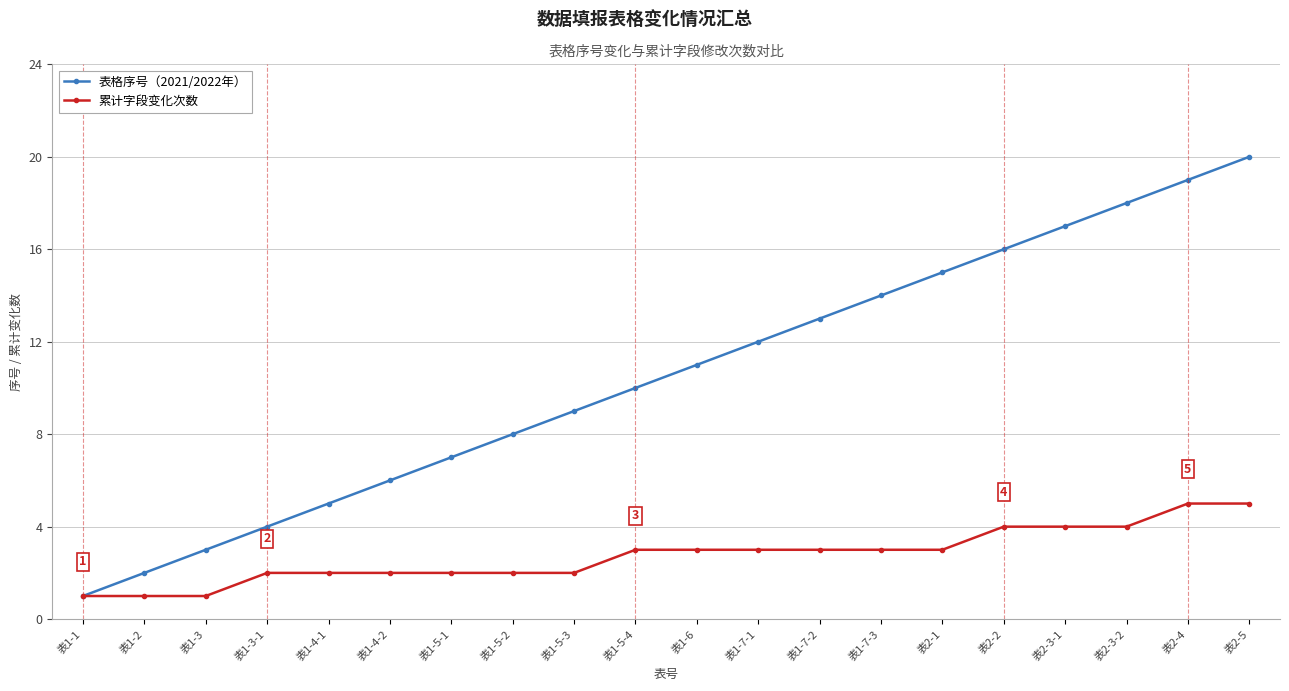

Rank the series by their maximum value, from lowest to highest.

累计字段变化次数, 表格序号（2021/2022年）